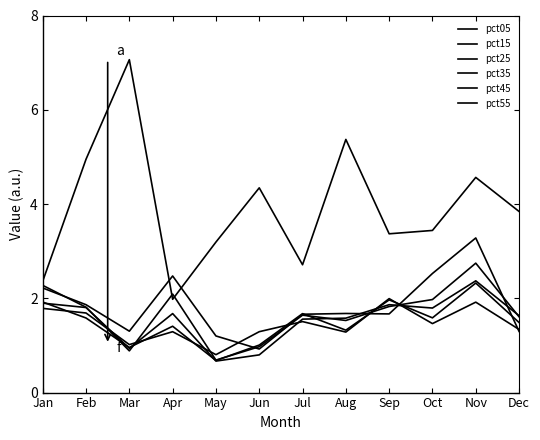

What is the total value across all series at Mar?

12.2